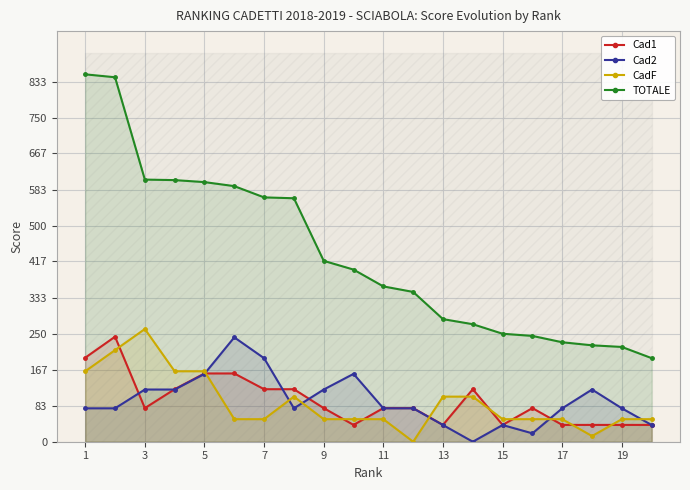

True or false: Cad2 has more than 2 points higher than both neighbors.

True